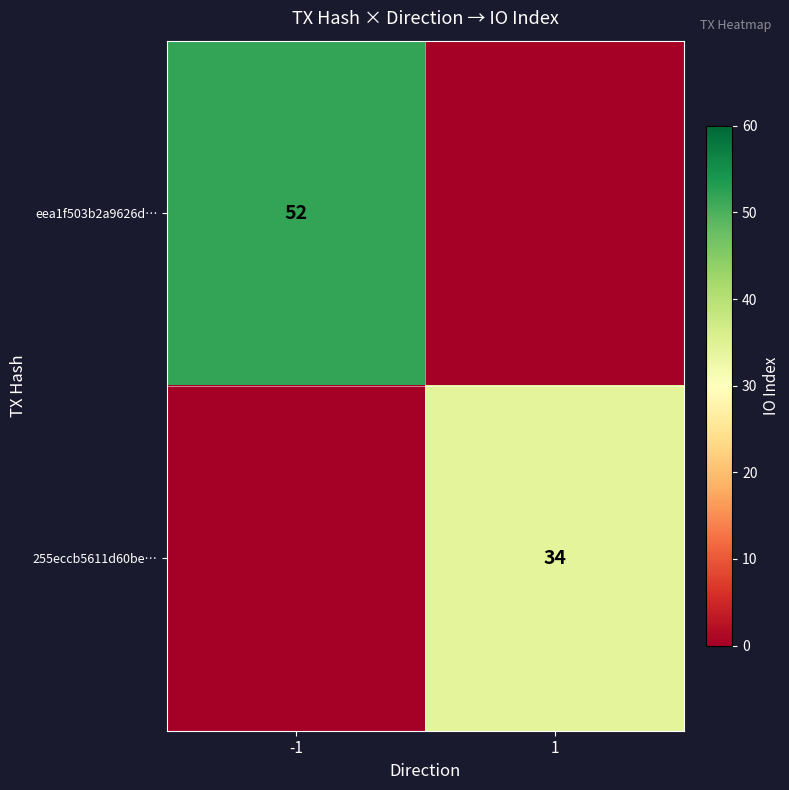

What is the spread (max minus min) of values at 1?

34